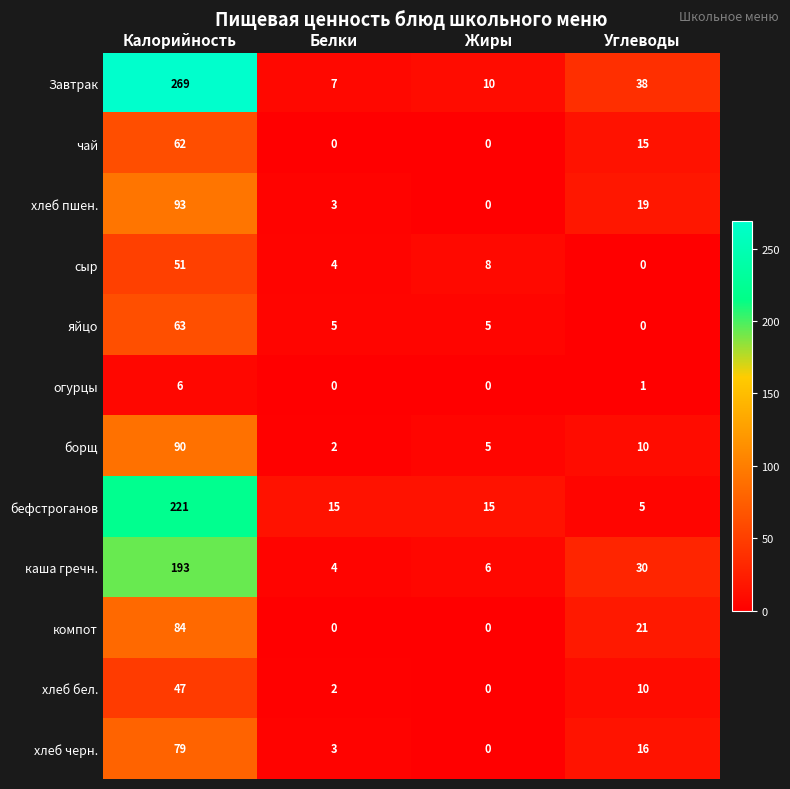

Which category has the highest value across all series?

Калорийность